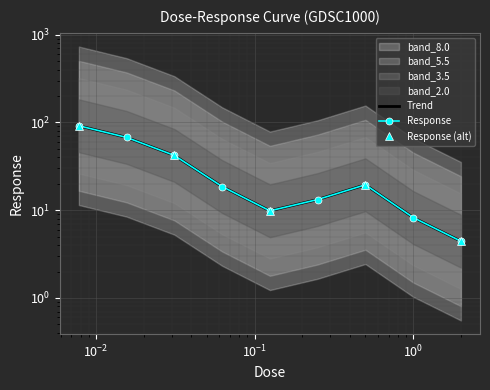

What is the sum of all values?

275.3